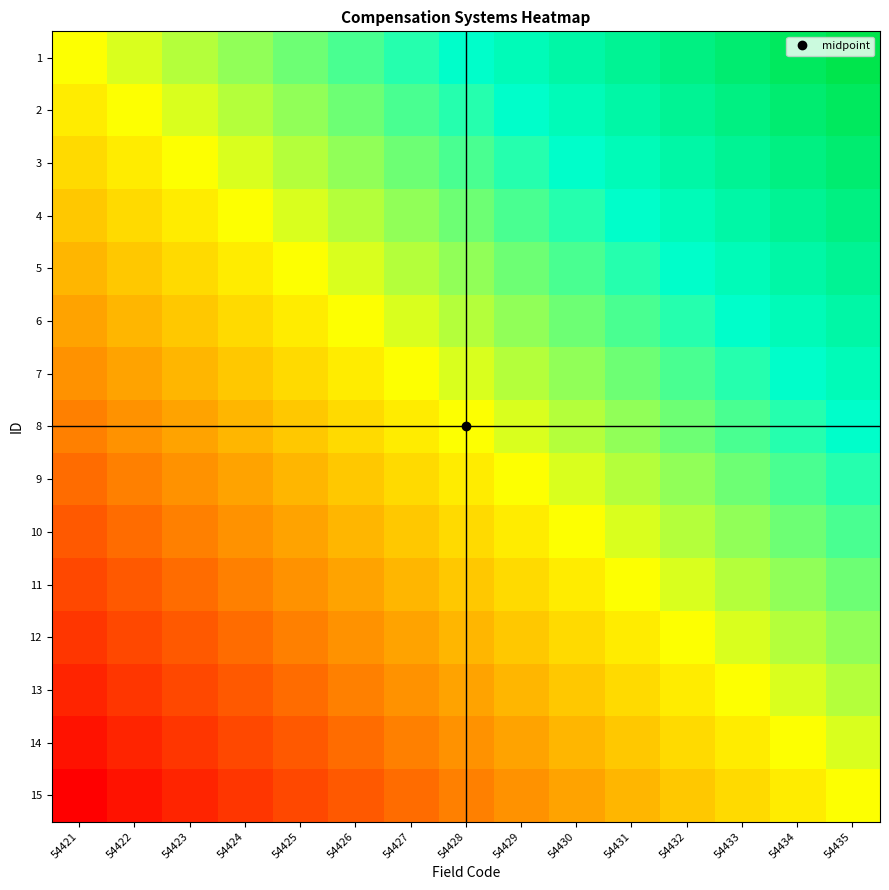

Reading left to right, extract all data points from this chart.

1: 54421=0	54422=1	54423=2	54424=3	54425=4	54426=5	54427=6	54428=7	54429=8	54430=9	54431=10	54432=11	54433=12	54434=13	54435=14
2: 54421=-1	54422=0	54423=1	54424=2	54425=3	54426=4	54427=5	54428=6	54429=7	54430=8	54431=9	54432=10	54433=11	54434=12	54435=13
3: 54421=-2	54422=-1	54423=0	54424=1	54425=2	54426=3	54427=4	54428=5	54429=6	54430=7	54431=8	54432=9	54433=10	54434=11	54435=12
4: 54421=-3	54422=-2	54423=-1	54424=0	54425=1	54426=2	54427=3	54428=4	54429=5	54430=6	54431=7	54432=8	54433=9	54434=10	54435=11
5: 54421=-4	54422=-3	54423=-2	54424=-1	54425=0	54426=1	54427=2	54428=3	54429=4	54430=5	54431=6	54432=7	54433=8	54434=9	54435=10
6: 54421=-5	54422=-4	54423=-3	54424=-2	54425=-1	54426=0	54427=1	54428=2	54429=3	54430=4	54431=5	54432=6	54433=7	54434=8	54435=9
7: 54421=-6	54422=-5	54423=-4	54424=-3	54425=-2	54426=-1	54427=0	54428=1	54429=2	54430=3	54431=4	54432=5	54433=6	54434=7	54435=8
8: 54421=-7	54422=-6	54423=-5	54424=-4	54425=-3	54426=-2	54427=-1	54428=0	54429=1	54430=2	54431=3	54432=4	54433=5	54434=6	54435=7
9: 54421=-8	54422=-7	54423=-6	54424=-5	54425=-4	54426=-3	54427=-2	54428=-1	54429=0	54430=1	54431=2	54432=3	54433=4	54434=5	54435=6
10: 54421=-9	54422=-8	54423=-7	54424=-6	54425=-5	54426=-4	54427=-3	54428=-2	54429=-1	54430=0	54431=1	54432=2	54433=3	54434=4	54435=5
11: 54421=-10	54422=-9	54423=-8	54424=-7	54425=-6	54426=-5	54427=-4	54428=-3	54429=-2	54430=-1	54431=0	54432=1	54433=2	54434=3	54435=4
12: 54421=-11	54422=-10	54423=-9	54424=-8	54425=-7	54426=-6	54427=-5	54428=-4	54429=-3	54430=-2	54431=-1	54432=0	54433=1	54434=2	54435=3
13: 54421=-12	54422=-11	54423=-10	54424=-9	54425=-8	54426=-7	54427=-6	54428=-5	54429=-4	54430=-3	54431=-2	54432=-1	54433=0	54434=1	54435=2
14: 54421=-13	54422=-12	54423=-11	54424=-10	54425=-9	54426=-8	54427=-7	54428=-6	54429=-5	54430=-4	54431=-3	54432=-2	54433=-1	54434=0	54435=1
15: 54421=-14	54422=-13	54423=-12	54424=-11	54425=-10	54426=-9	54427=-8	54428=-7	54429=-6	54430=-5	54431=-4	54432=-3	54433=-2	54434=-1	54435=0